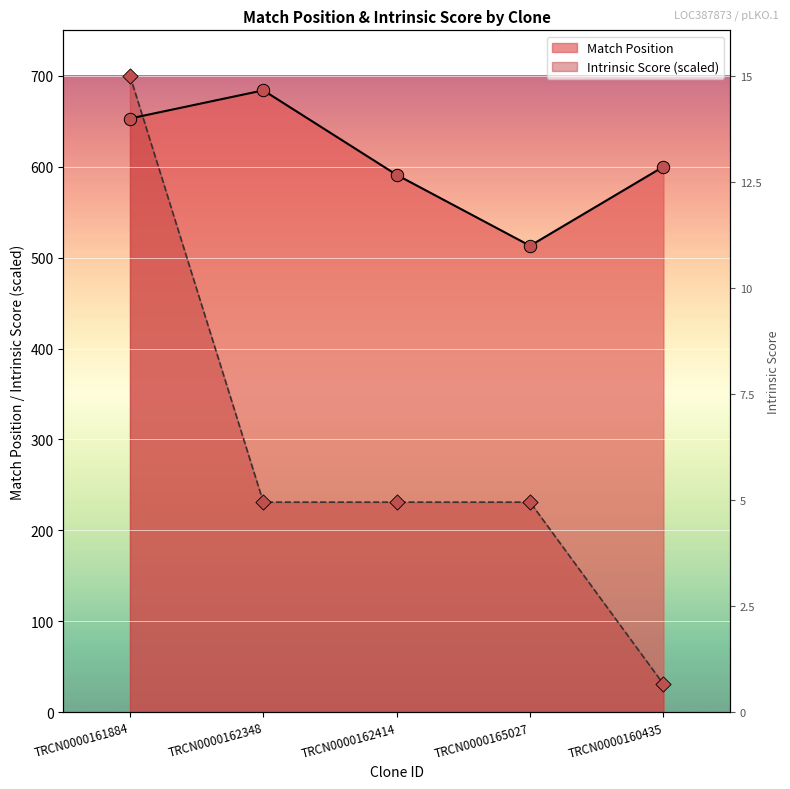

Which series has the largest total across all categories?

Match Position